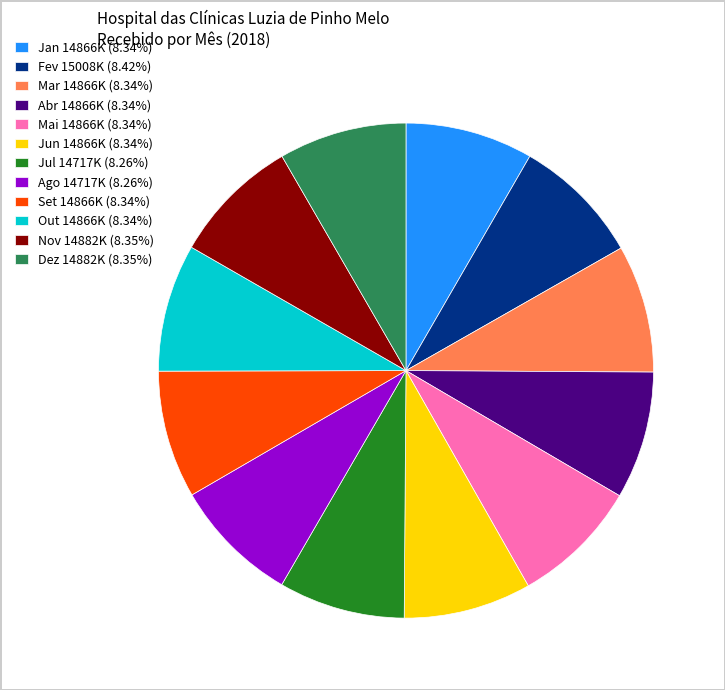

Approximately how many times larger is the value at Jan 14866K (8.34%) compared to Jun 14866K (8.34%)?

1.0